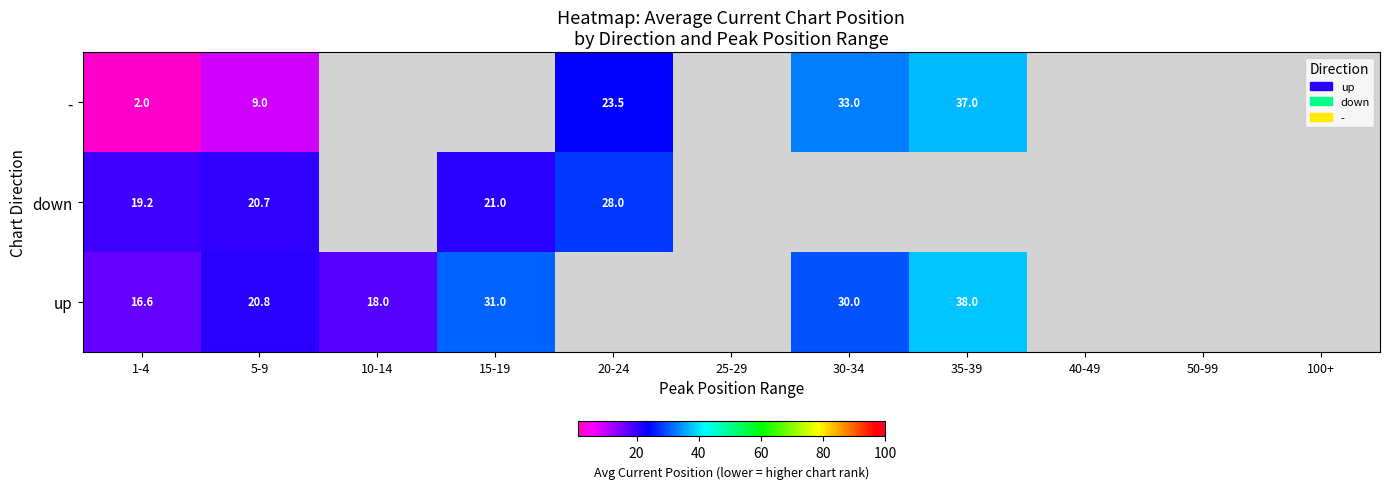

The - series shows 23.5 at 20-24. True or false?

True